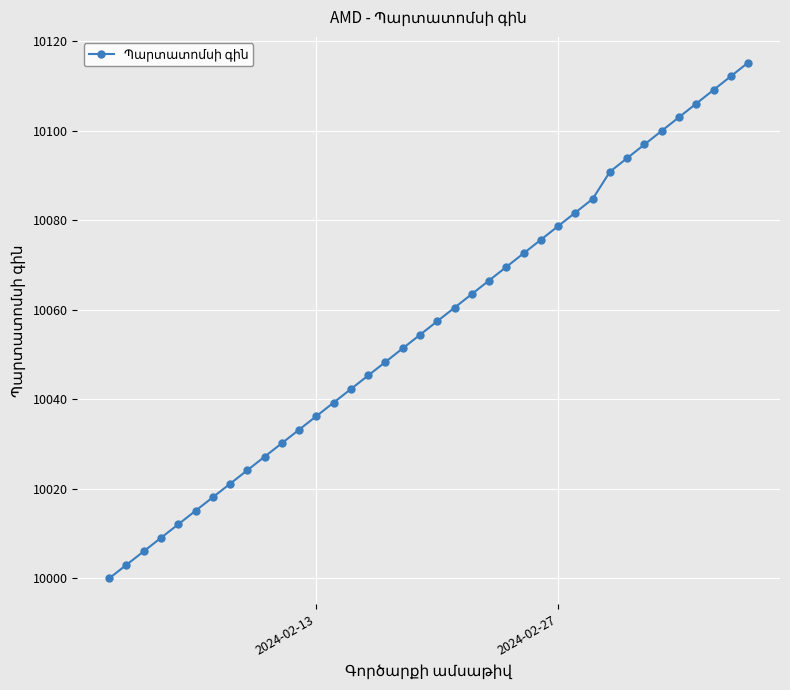

True or false: there are more than 1 points higher than both neighbors.

False